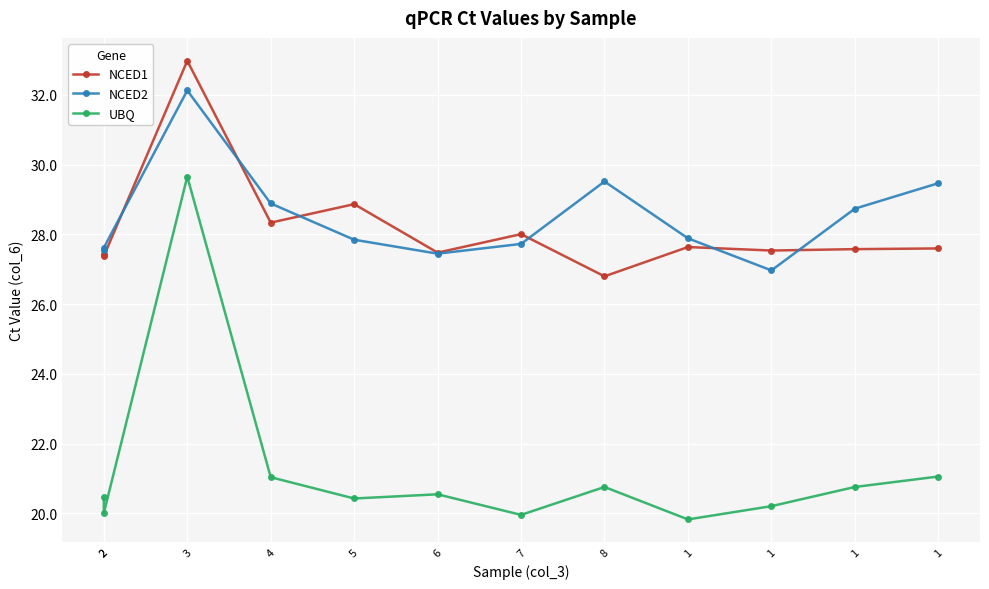

What is the value of the NCED2 point at the 8th from the left?

29.5